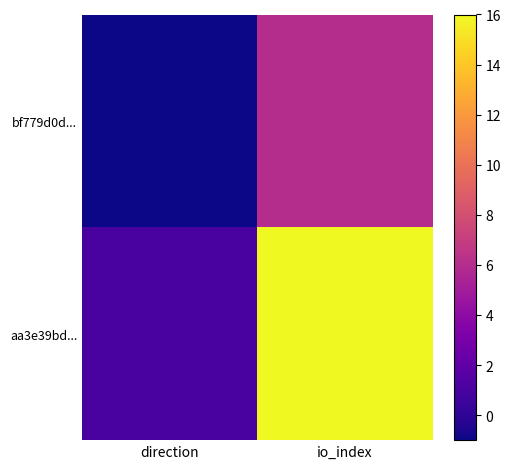

Reading right to left, extract all data points from this chart.

bf779d0d...: io_index=6	direction=-1
aa3e39bd...: io_index=16	direction=1